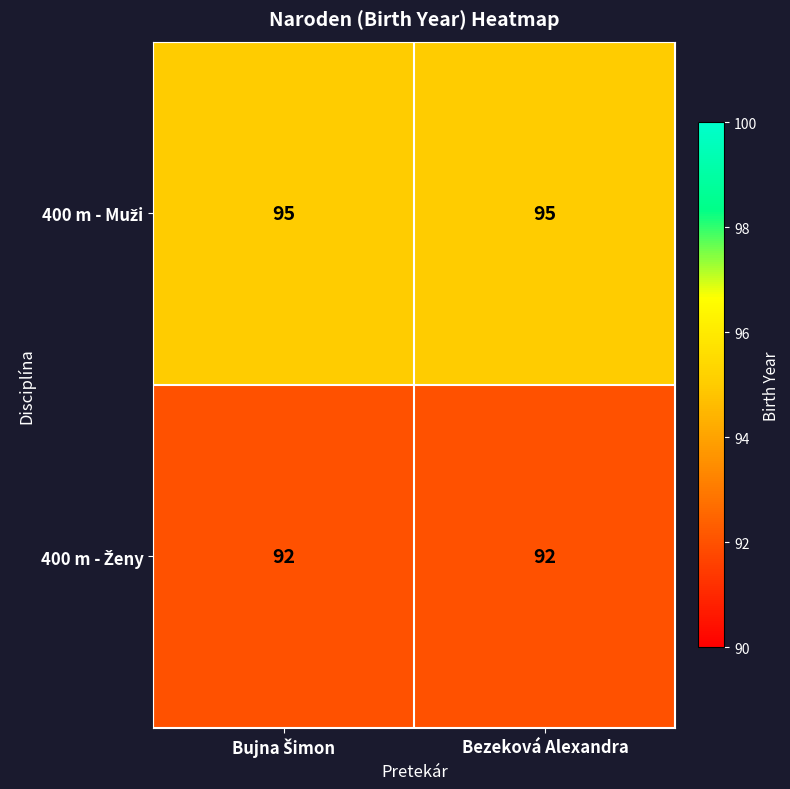

What is the difference between the highest and lowest values at Bezeková Alexandra?

3